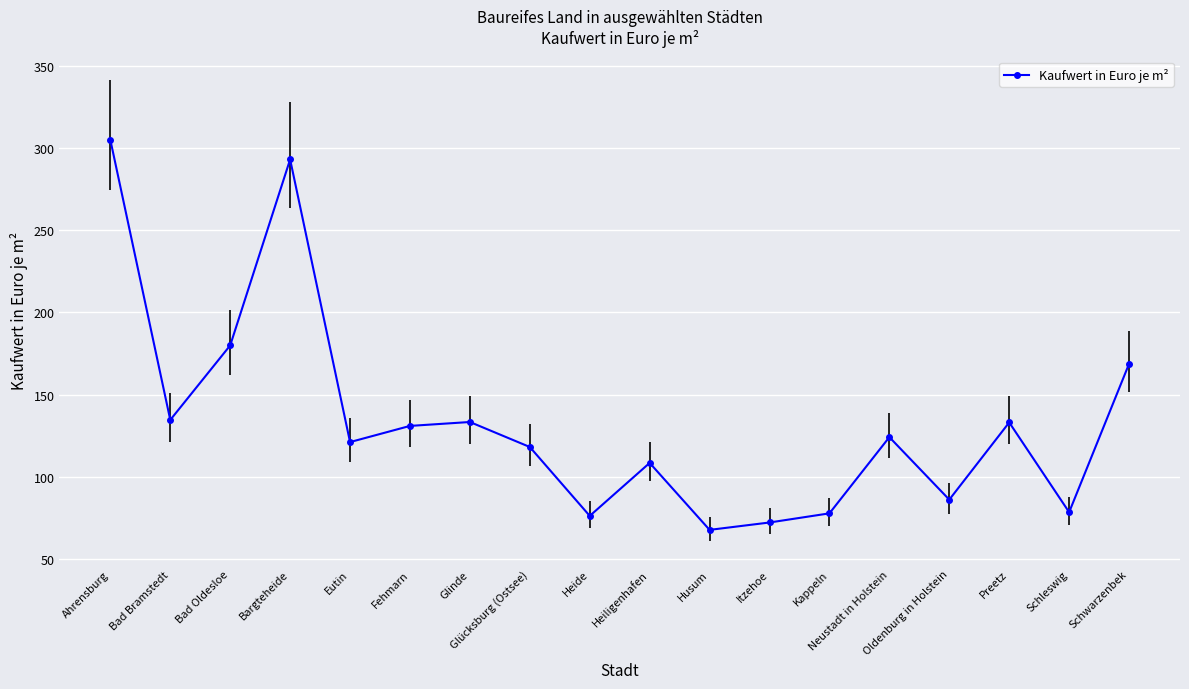

Where is the first local maximum?

Bargteheide